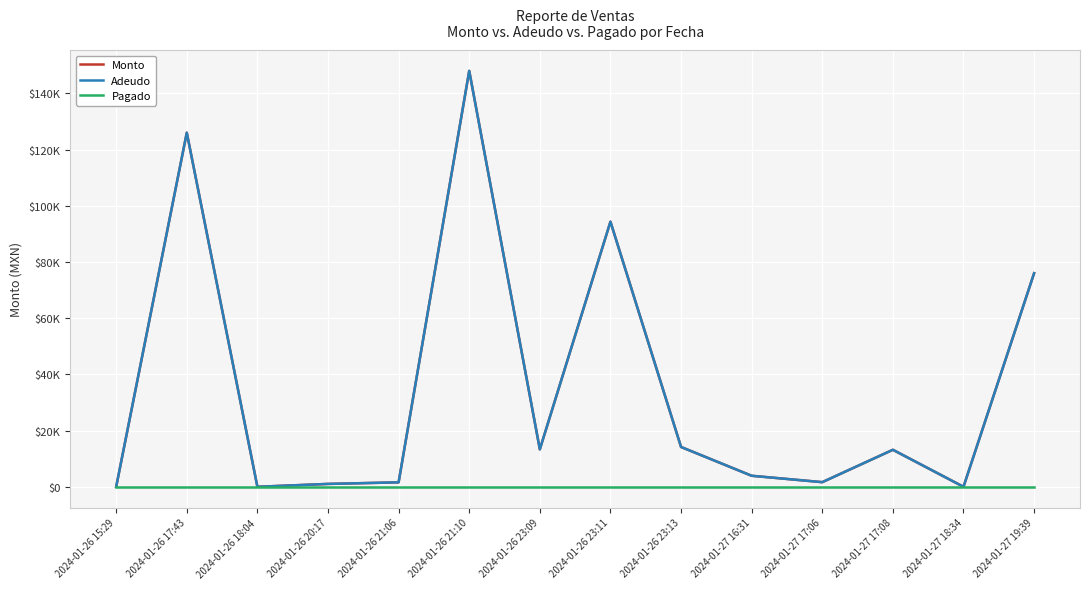

The value of Monto at 2024-01-27 16:31 is 3920.0. True or false?

True